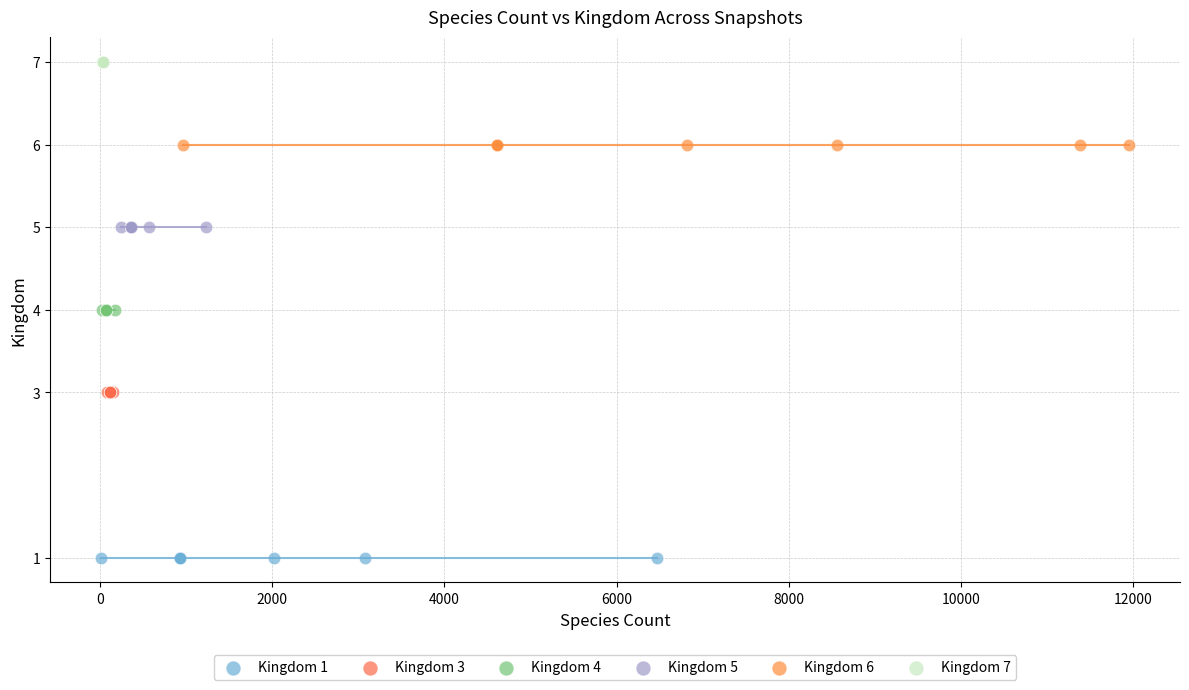

Which series contains the highest Y value?

Kingdom 7